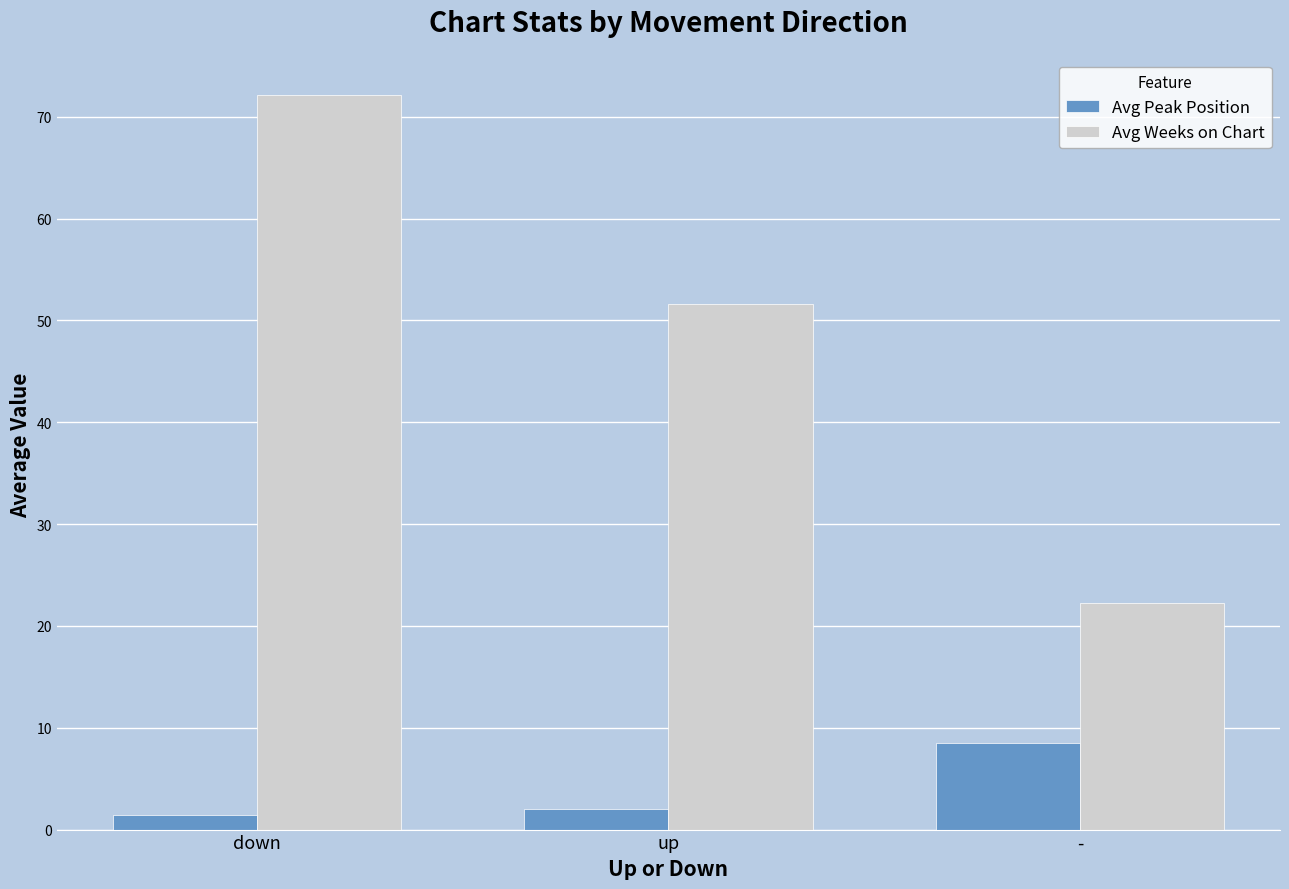

At which category is the sum across all series the highest?

down